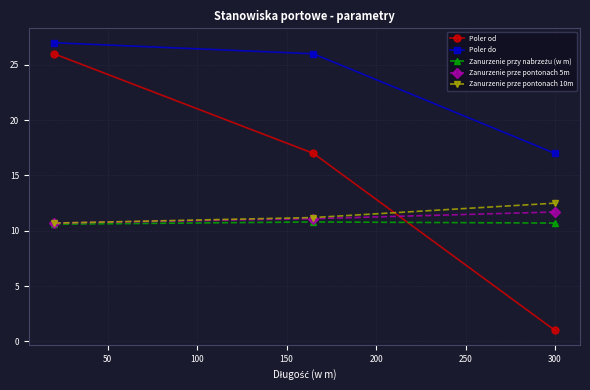

Which series has the widest spread of values?

Poler od